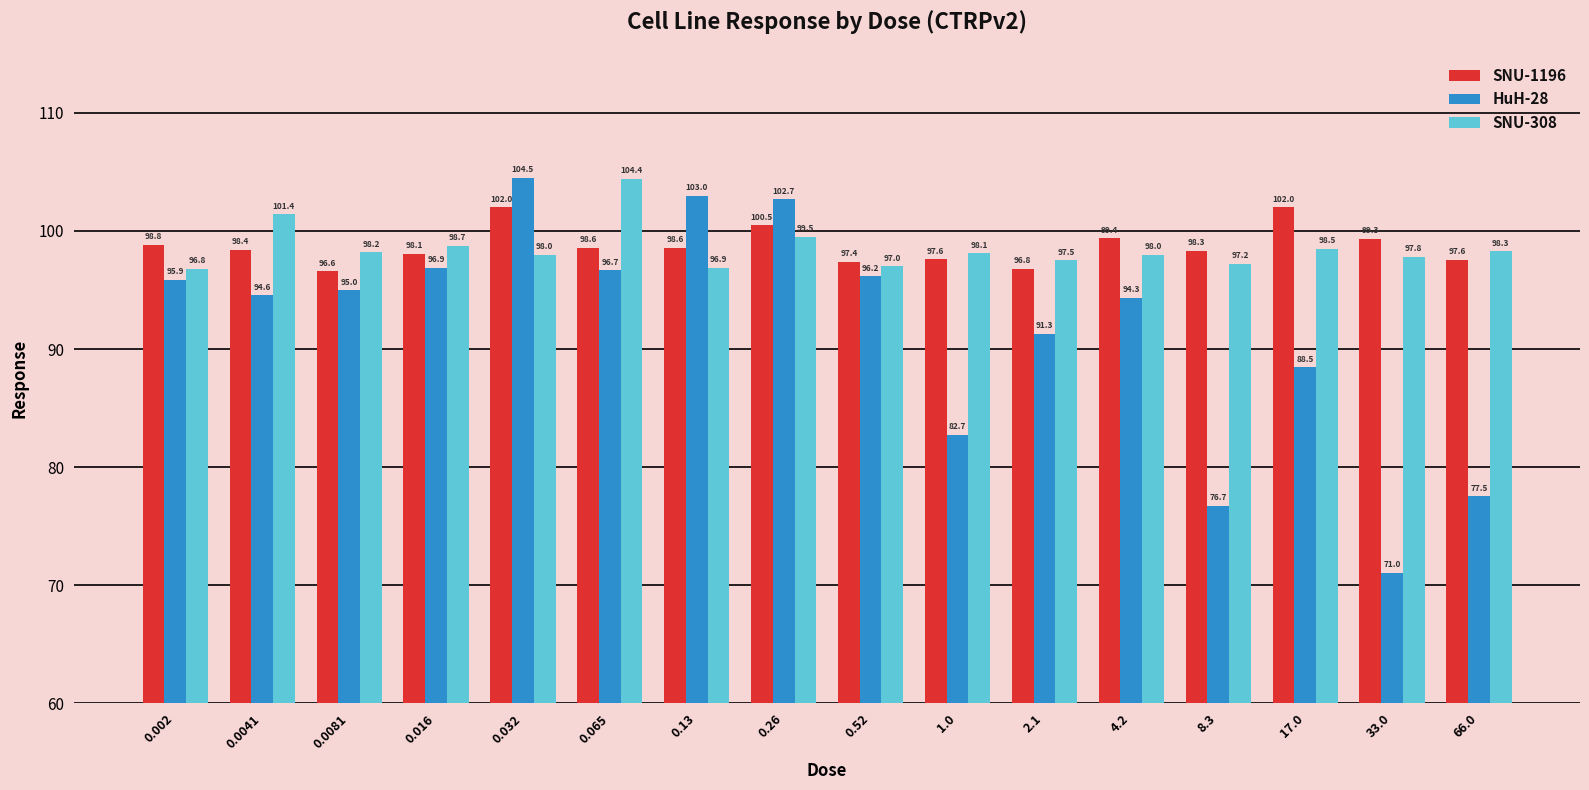

What is the average value of the SNU-308 series?

98.5